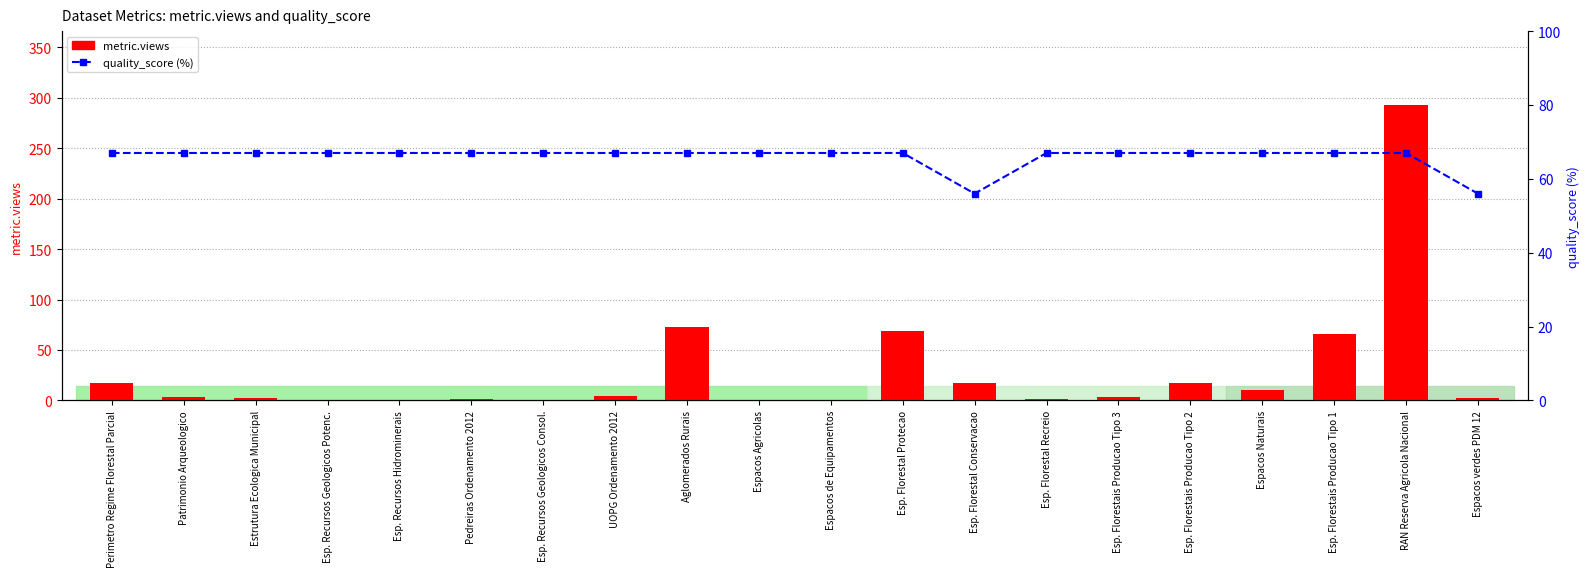

Which series has the largest range (max minus min)?

metric.views